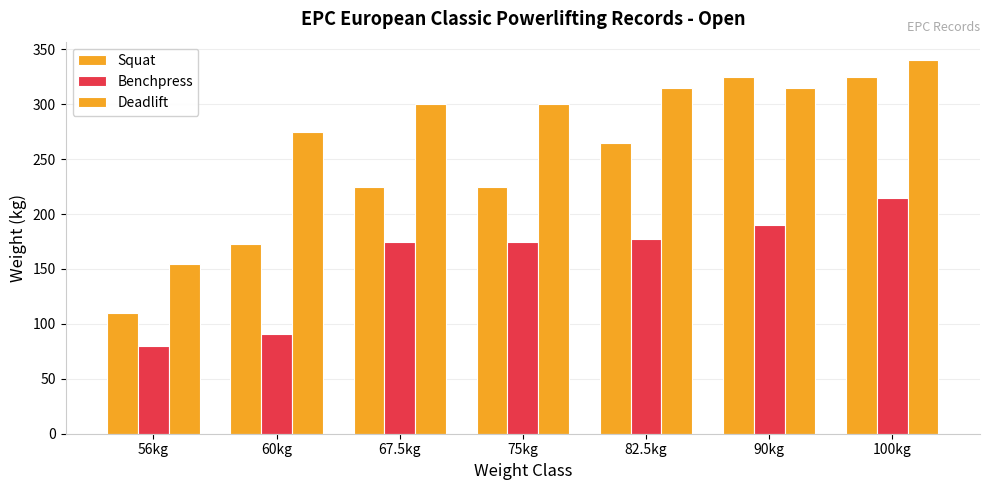

Rank the series at 100kg from lowest to highest value.

Benchpress, Squat, Deadlift